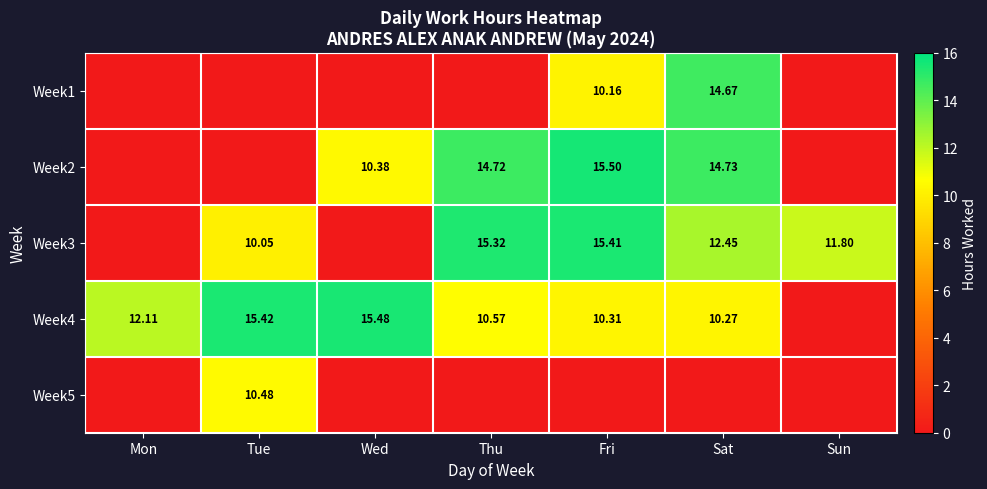

What is the sum of all Week2 values?

55.3